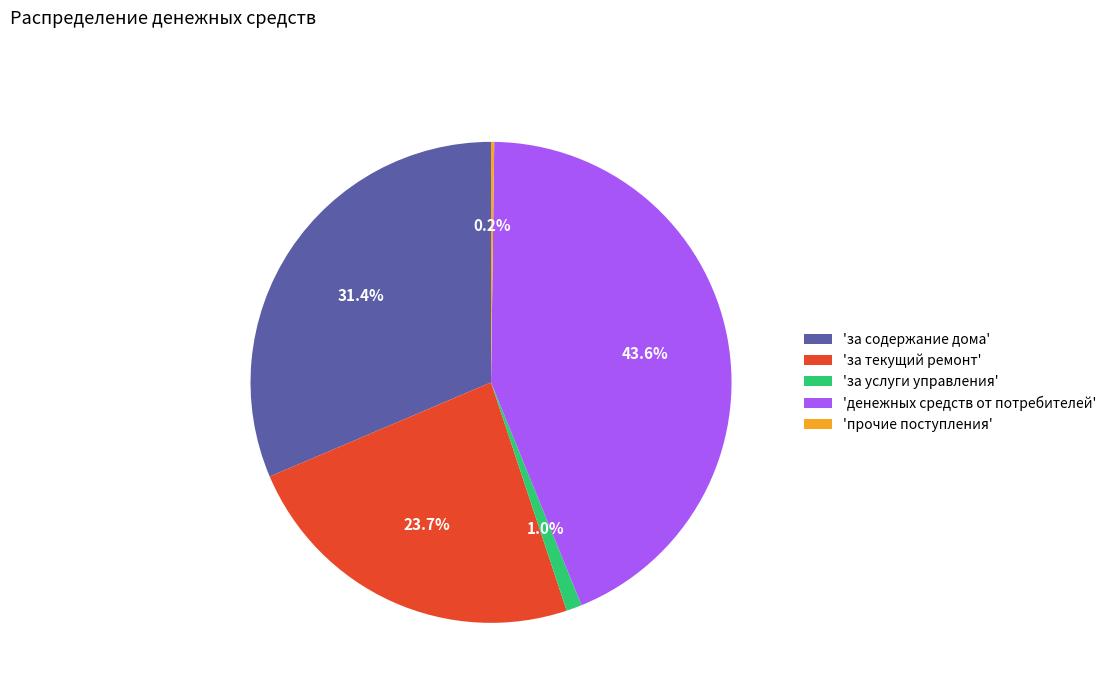

What percentage is NOT represented by 'за текущий ремонт'?

76.3%